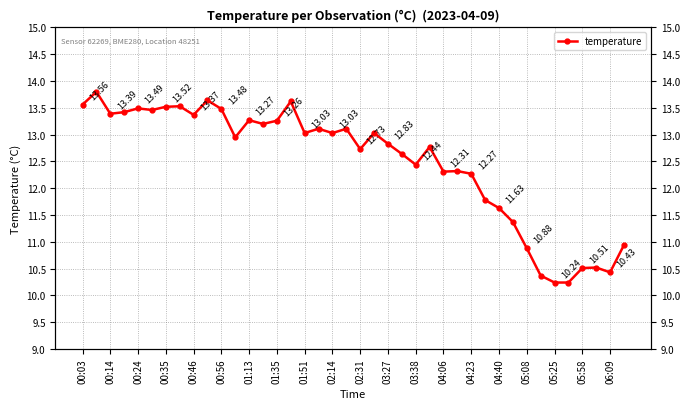

True or false: the data has more than 1 interior local peaks.

True